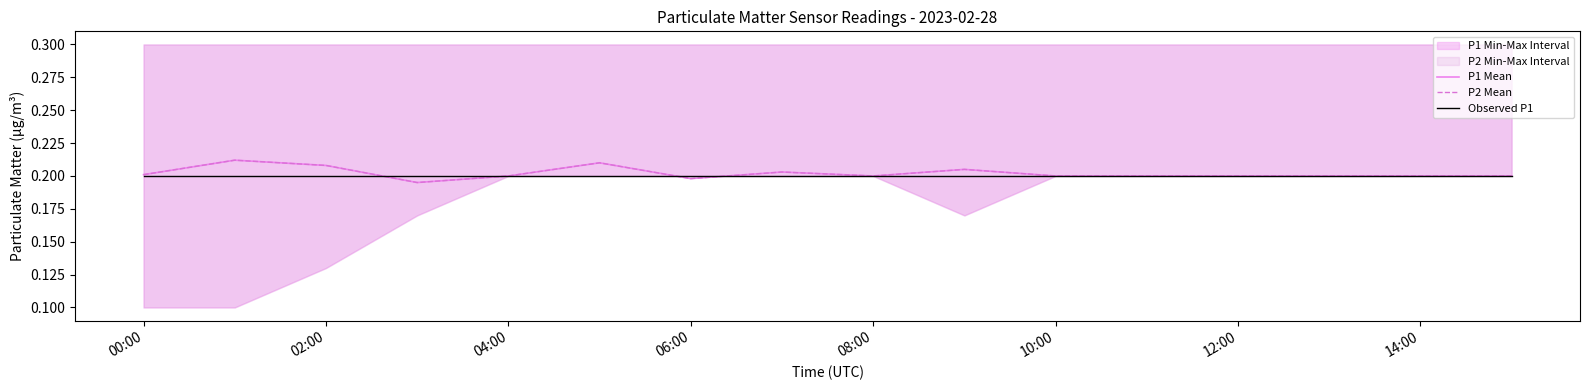

True or false: Observed P1 and P1 Mean cross at least once.

True